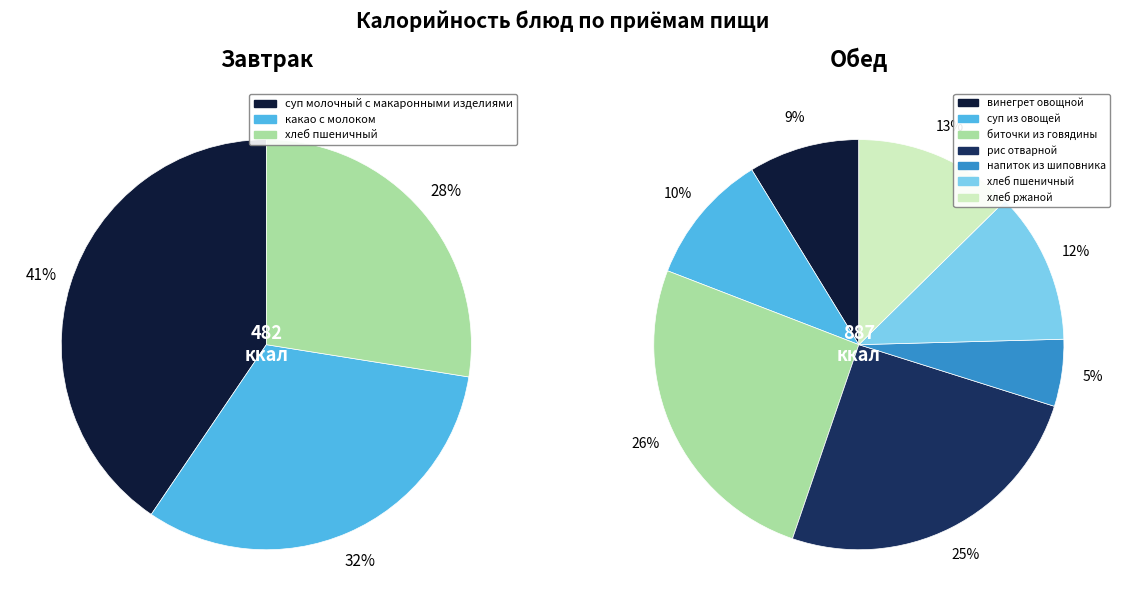

Which slice is the largest?

биточки из говядины